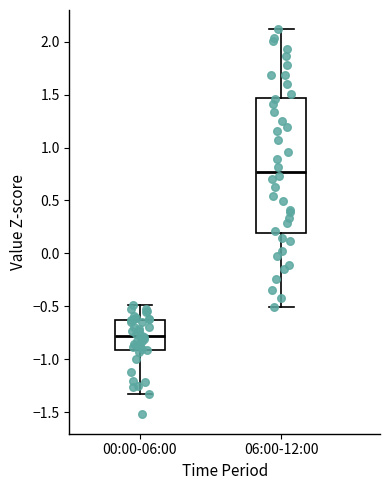

Which box's median line is the lowest?

00:00-06:00